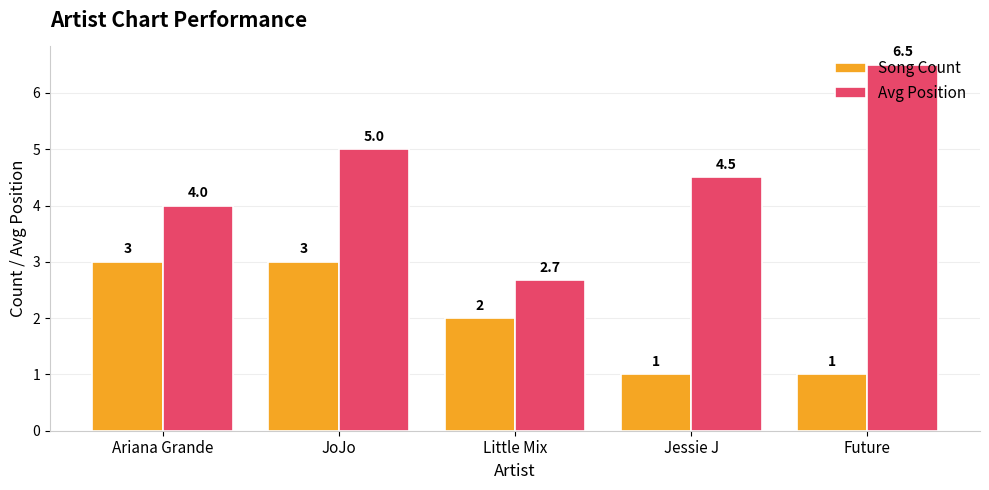

Read the Avg Position value at Ariana Grande.

4.0